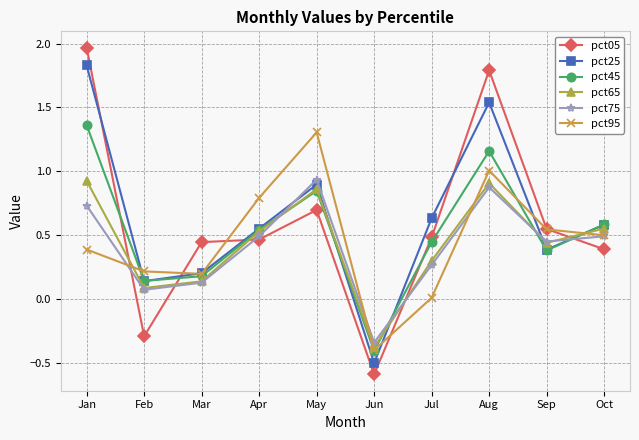

True or false: pct05 and pct25 intersect in this chart.

True